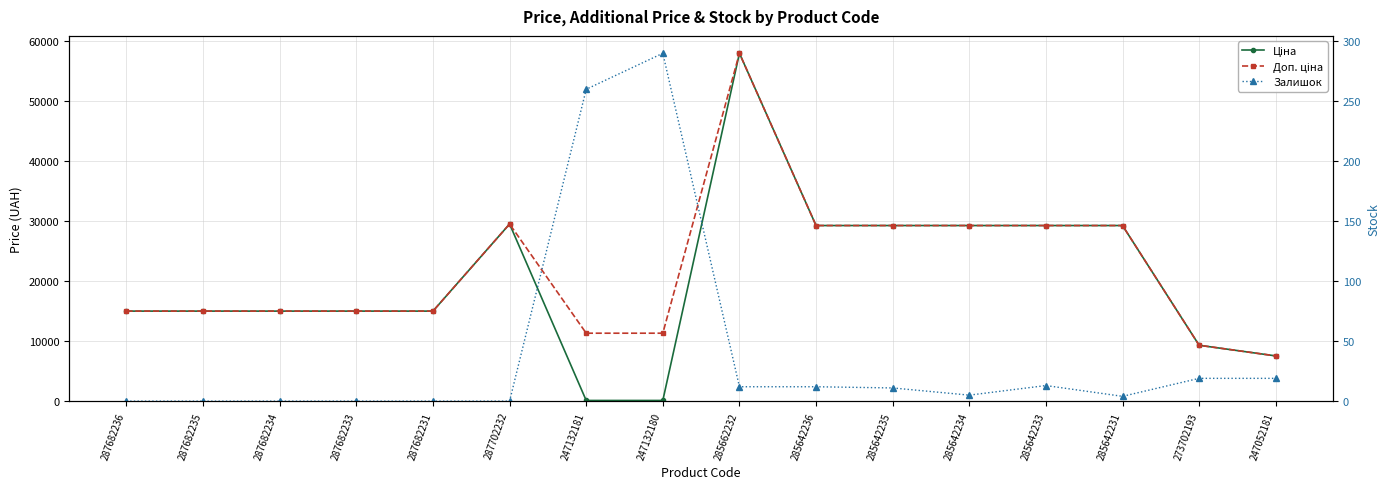

Does the chart display data point markers on the line(s)?

Yes